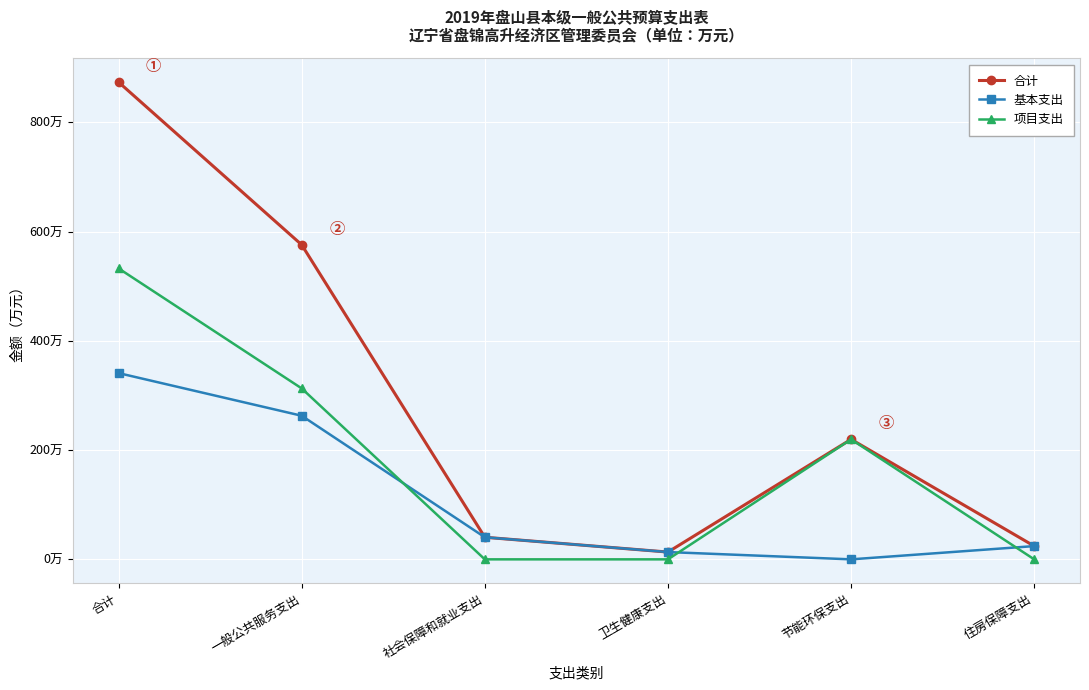

What is the total value across all series at 节能环保支出?

439.4